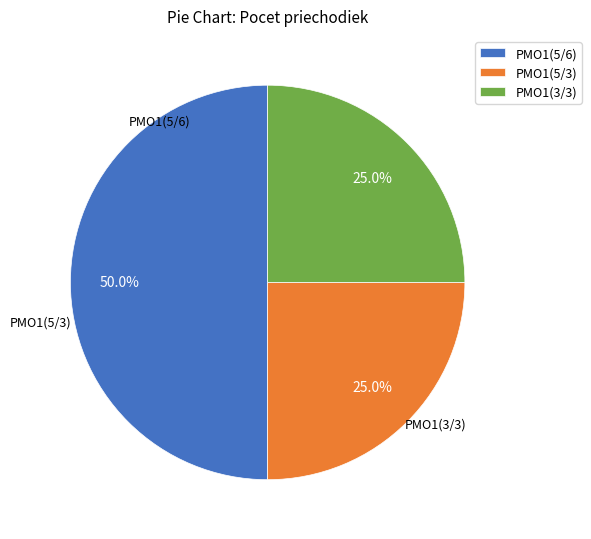

Do PMO1(5/6) and PMO1(3/3) together represent more than half of the pie?

Yes